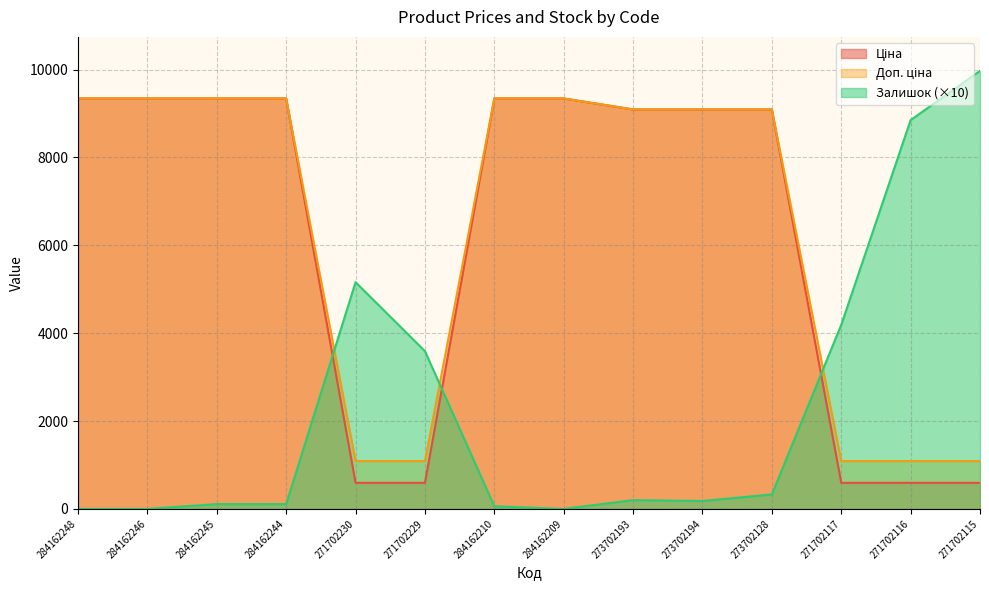

What is the difference between the maximum and minimum values in the Залишок series?

9970.0